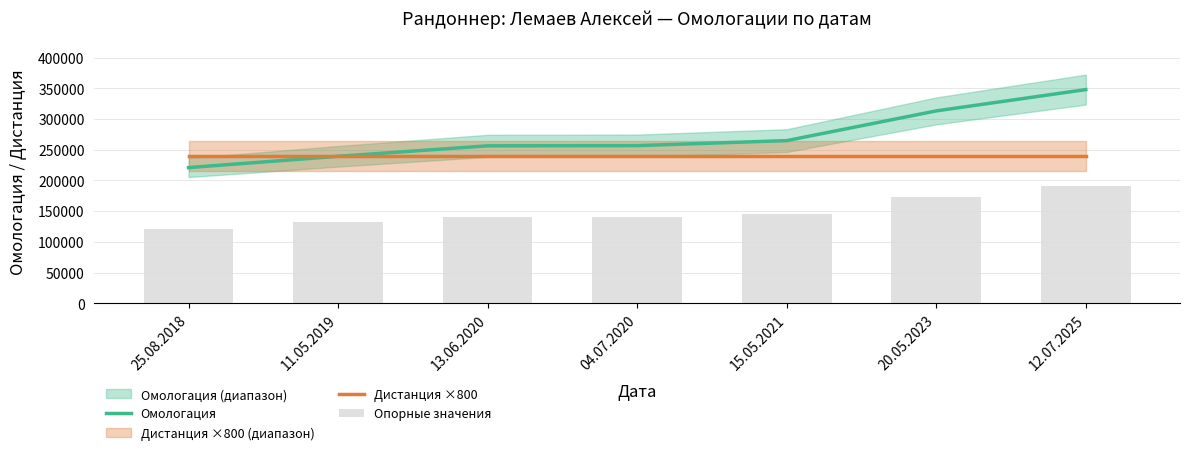

What is the minimum value for Омологация?

220867